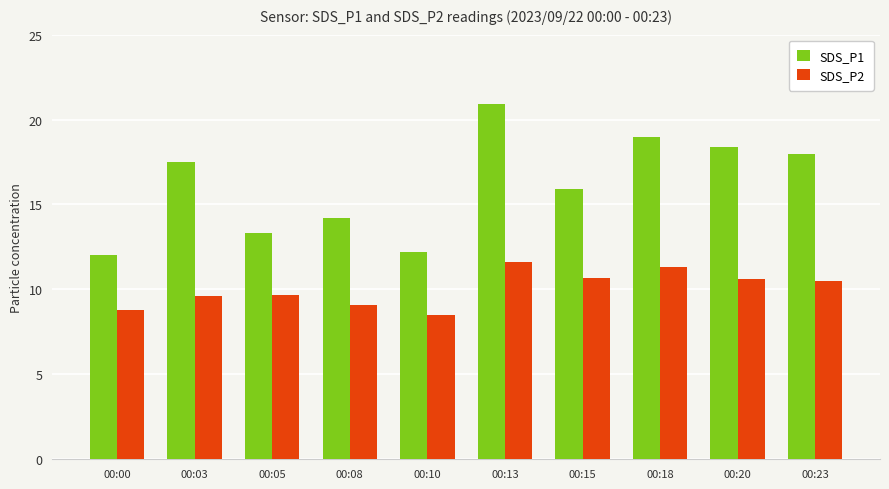

List the series in order of their peak value, highest first.

SDS_P1, SDS_P2